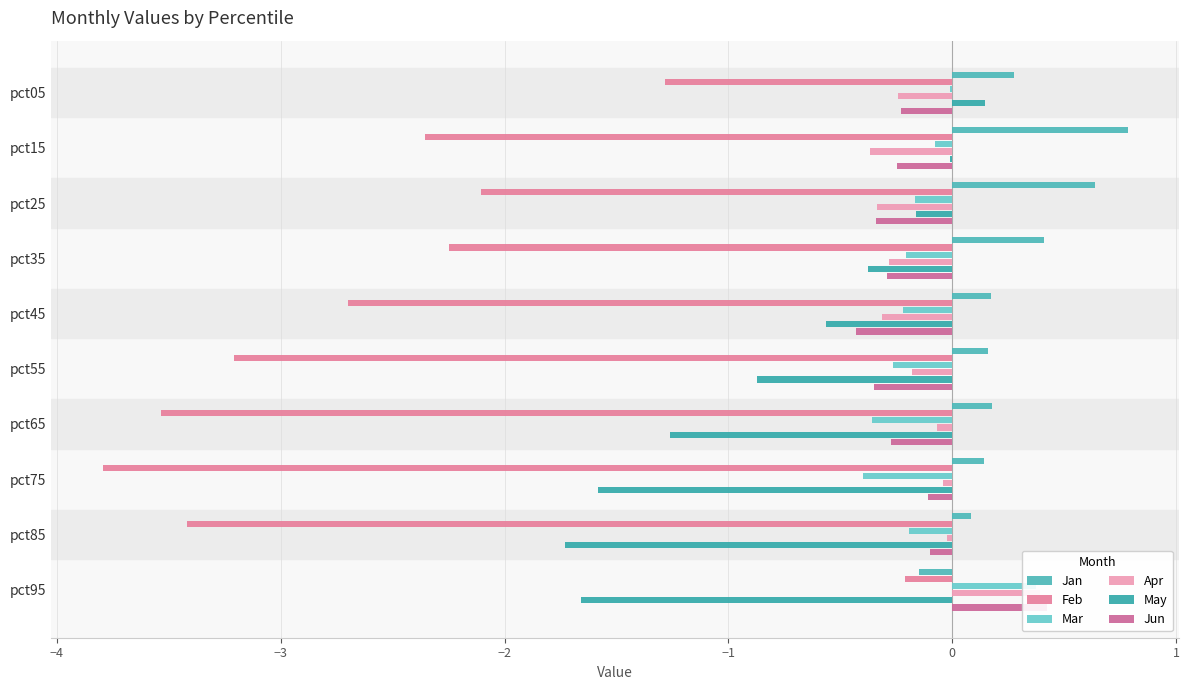

What is the difference between the maximum and minimum values in the Jan series?

0.9